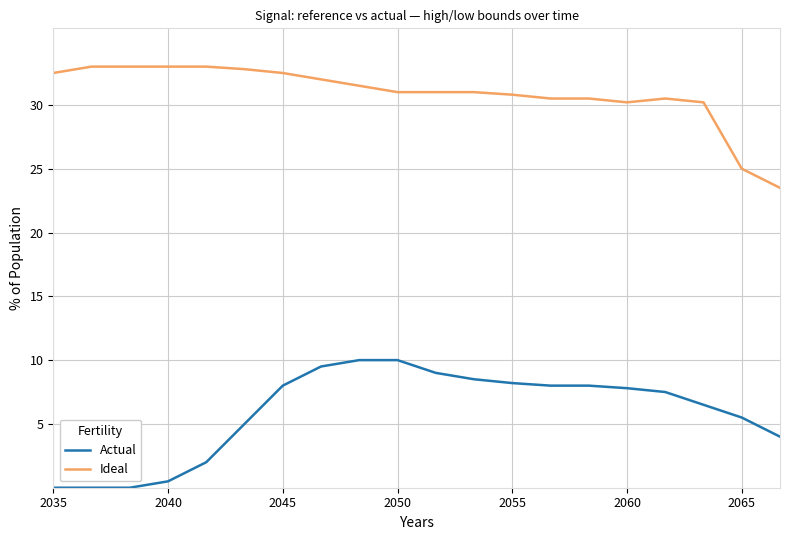

True or false: Actual and Ideal cross at least once.

False